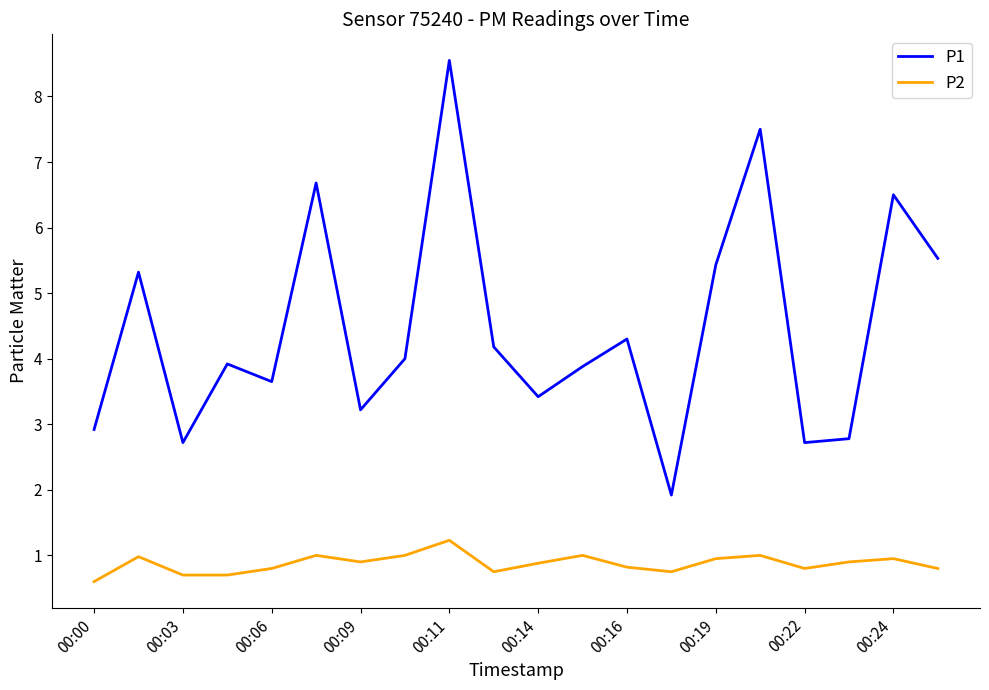

True or false: P1 has more than 1 points higher than both neighbors.

True